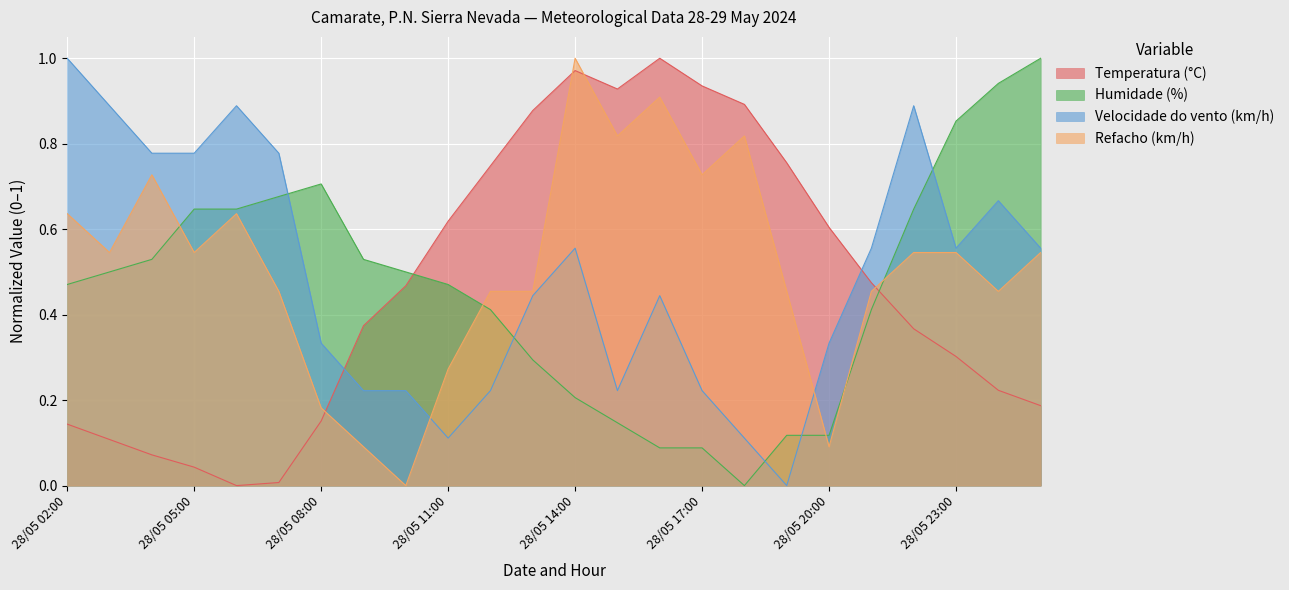

What is the sum of all Temperatura (°C) values?

11.3